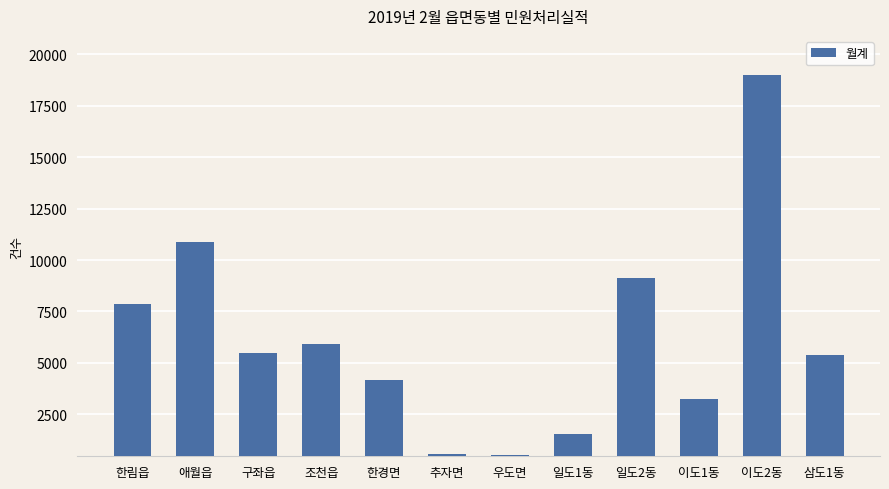

What position from the right is 삼도1동?

1